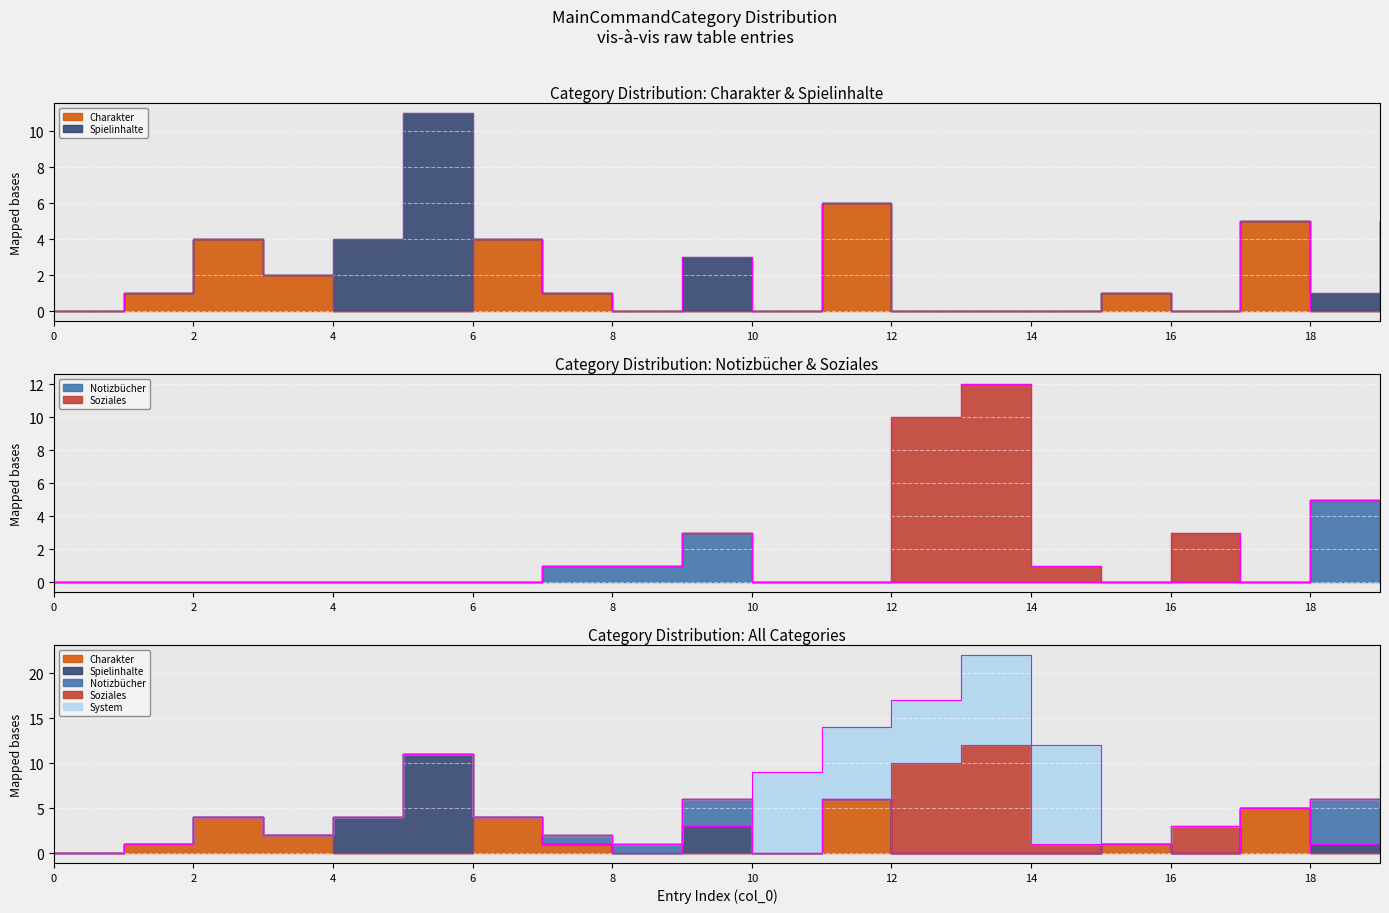

Which has a higher value, 2 or 3?

2